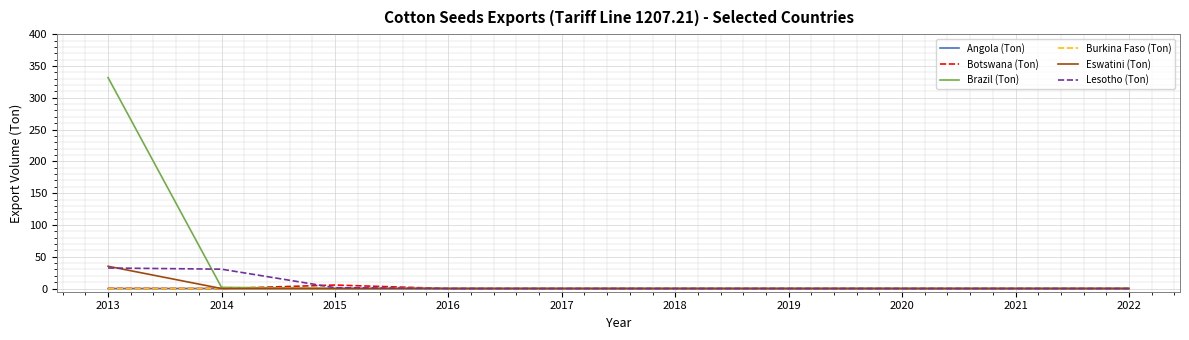

What is the spread (max minus min) of values at 2014?

30.5